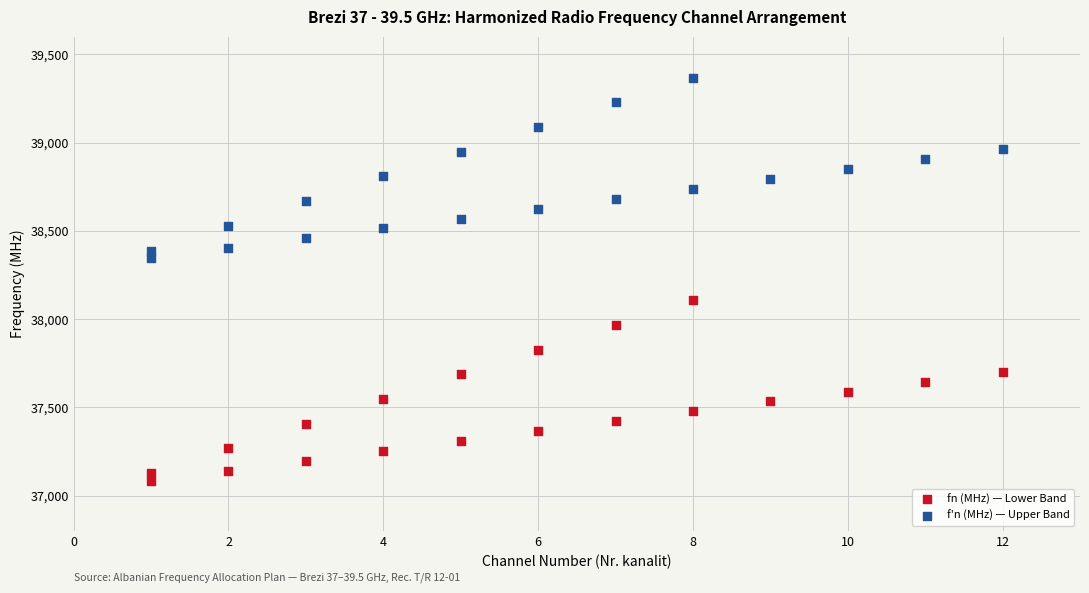

Which series contains the lowest Y value?

fn (MHz) — Lower Band